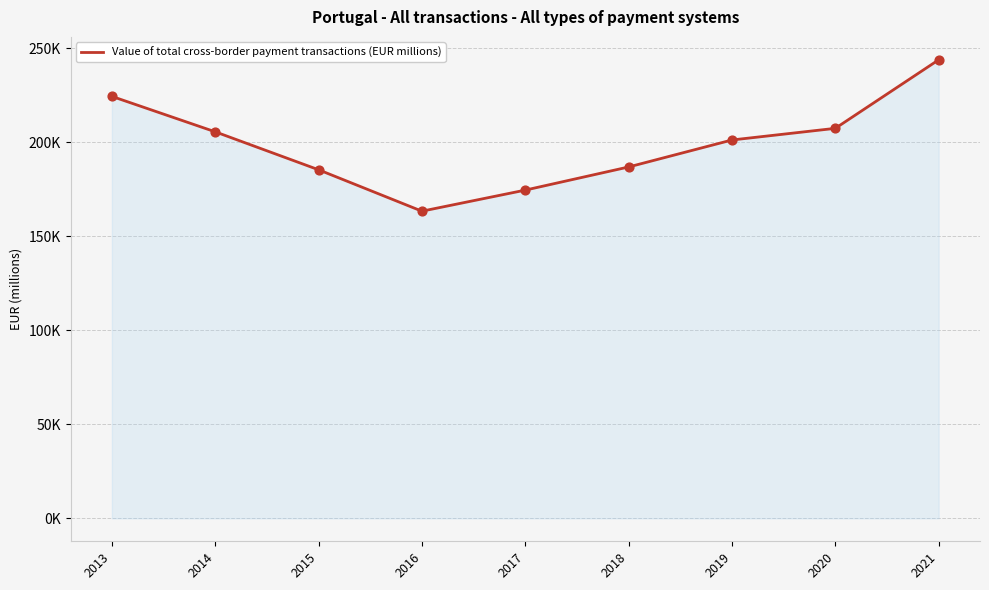

What is the ratio of the value at 2018 to the value at 2016?

1.1